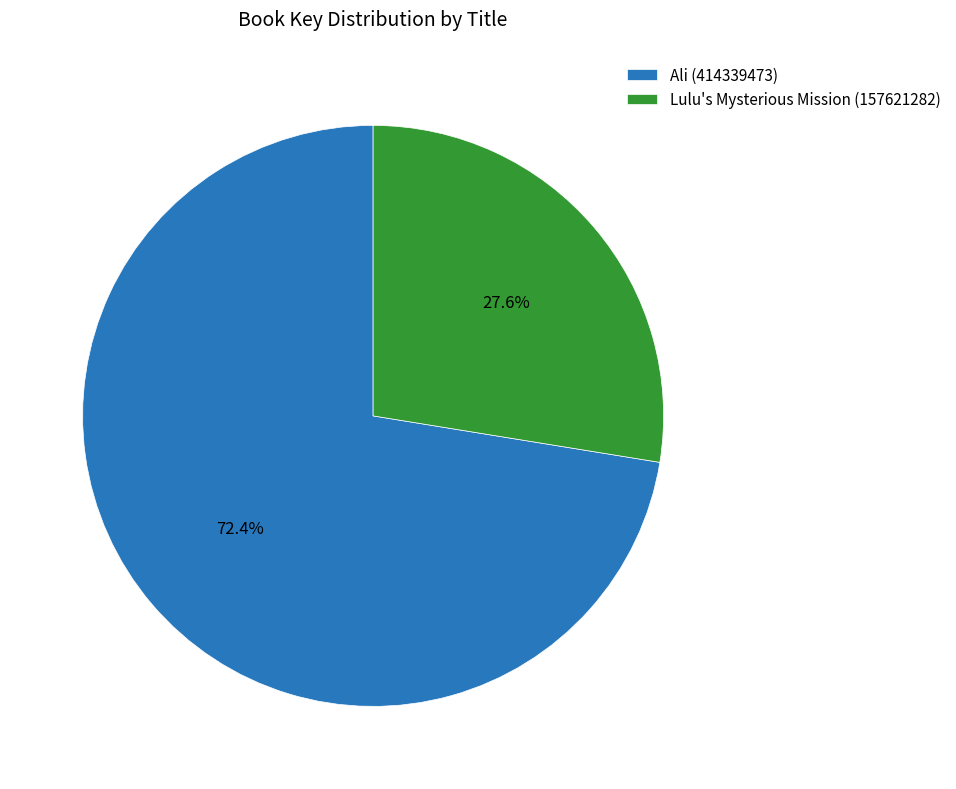

Is it true that Lulu's Mysterious Mission (157621282) is 28% of the pie?

True